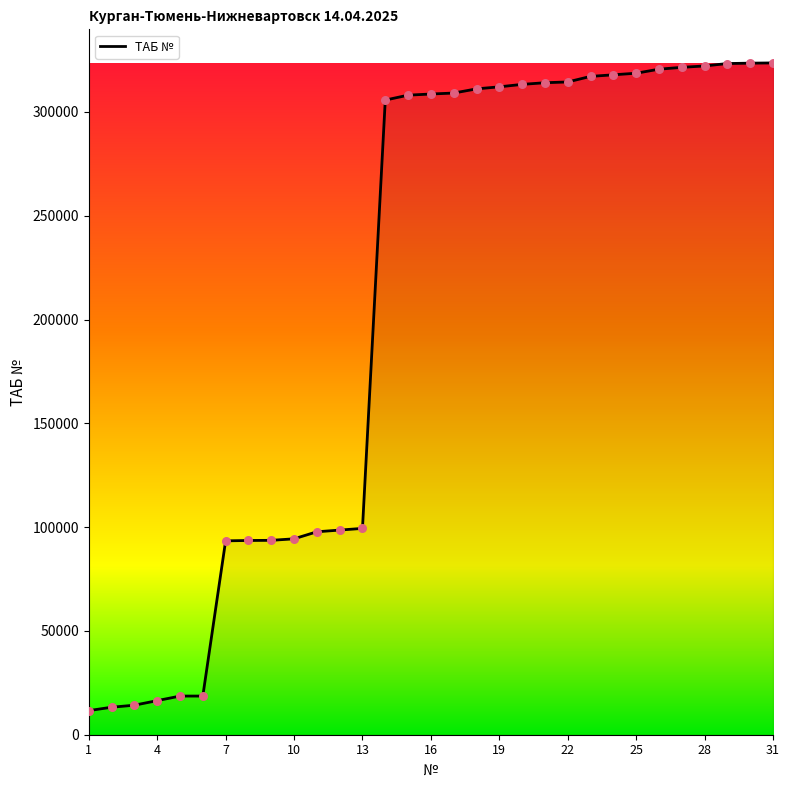

What is the smallest value displayed?

11619